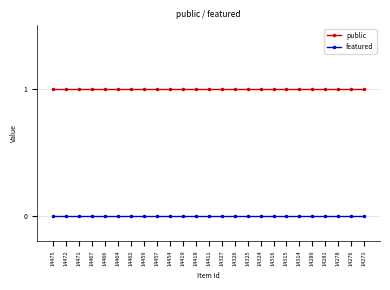

What is the value of the public point at the 4th from the left?

1